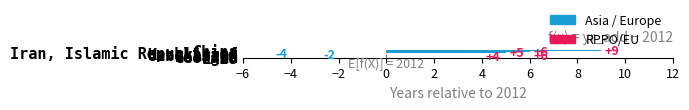

What is the greatest value displayed?

9